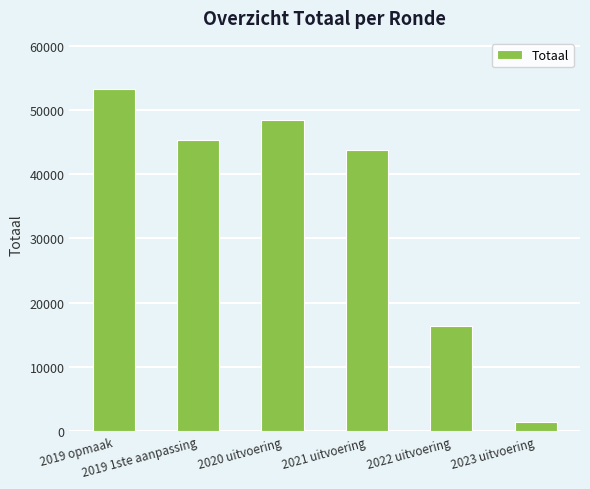

At which label is the value closest to 27320?

2022 uitvoering